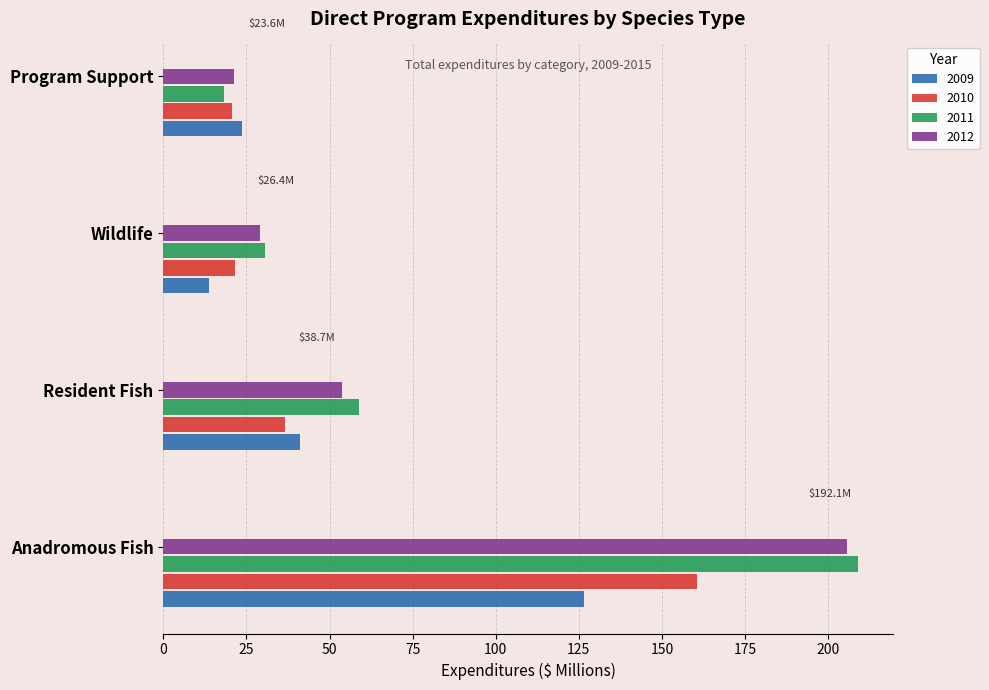

What is the spread (max minus min) of values at Program Support?

5.5